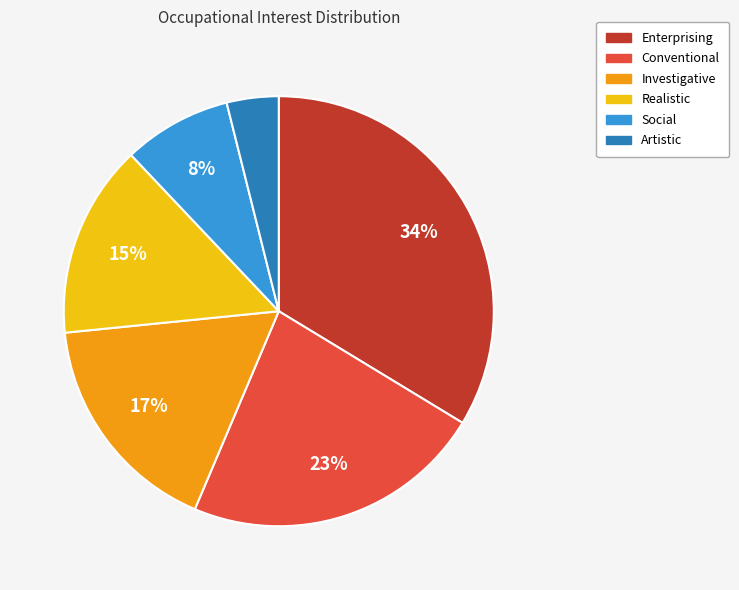

Which category has the biggest portion of the pie?

Enterprising